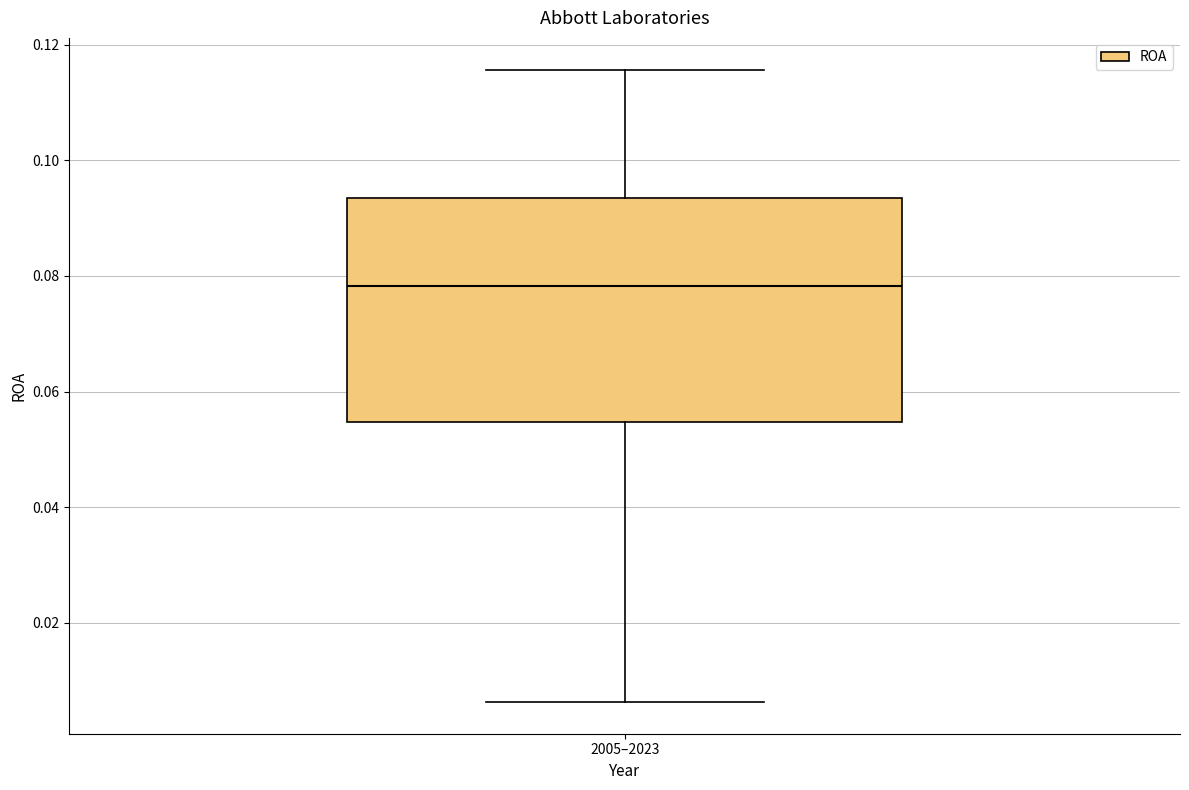

Where is the lower edge of the box for 2005–2023 on the y-axis? The values are not printed on the chart, so give them approximately, as read against the axis.

0.054